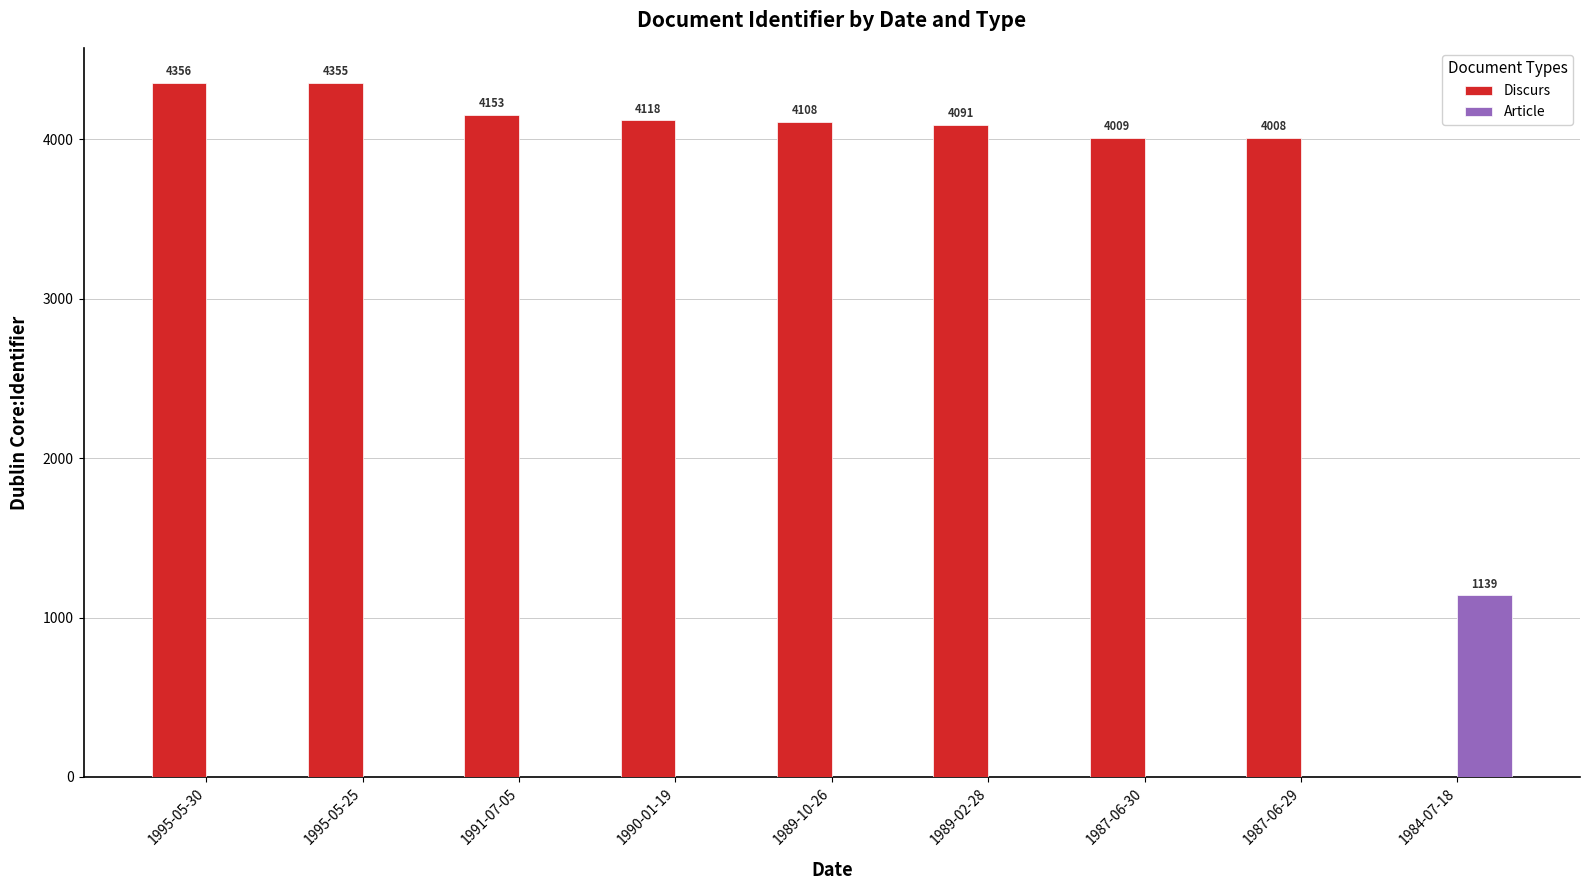

At which category does the chart reach its peak across all series?

1995-05-30